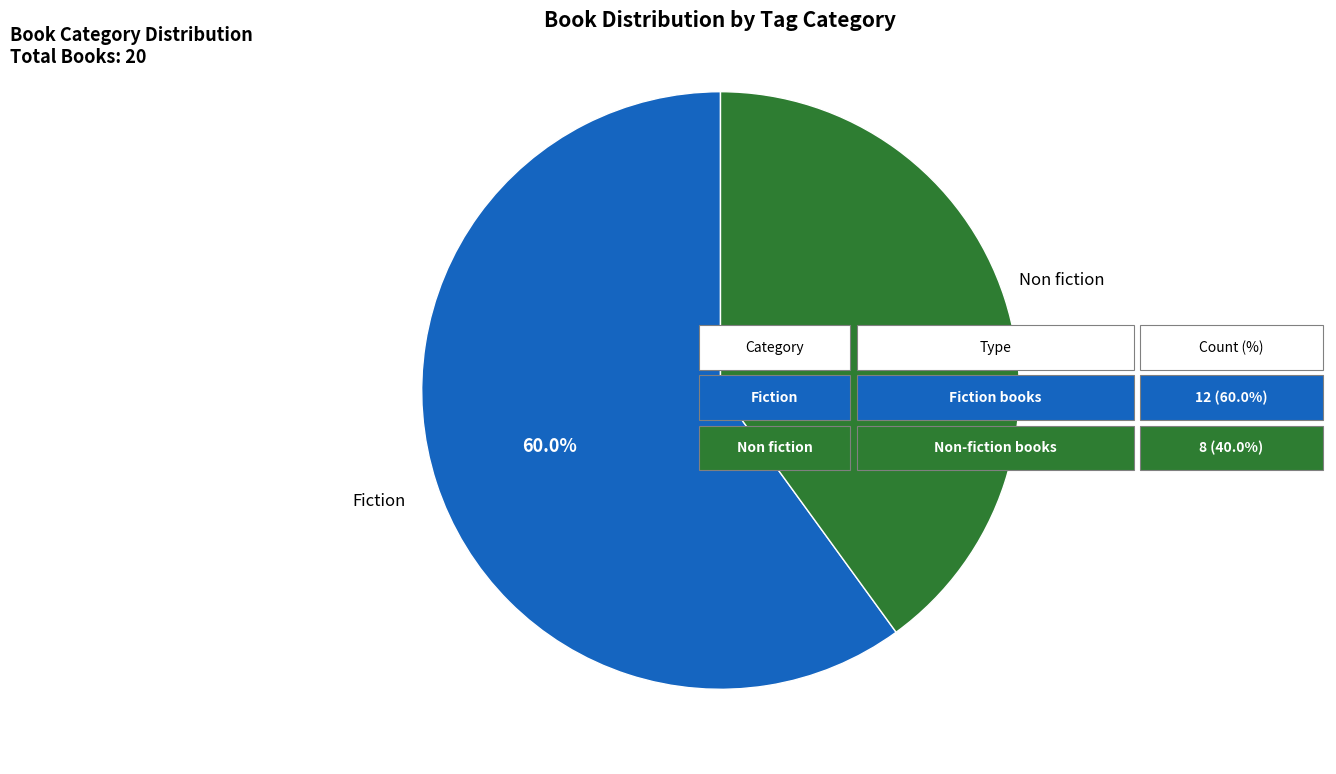

Does Non fiction account for over 50% of the chart?

No